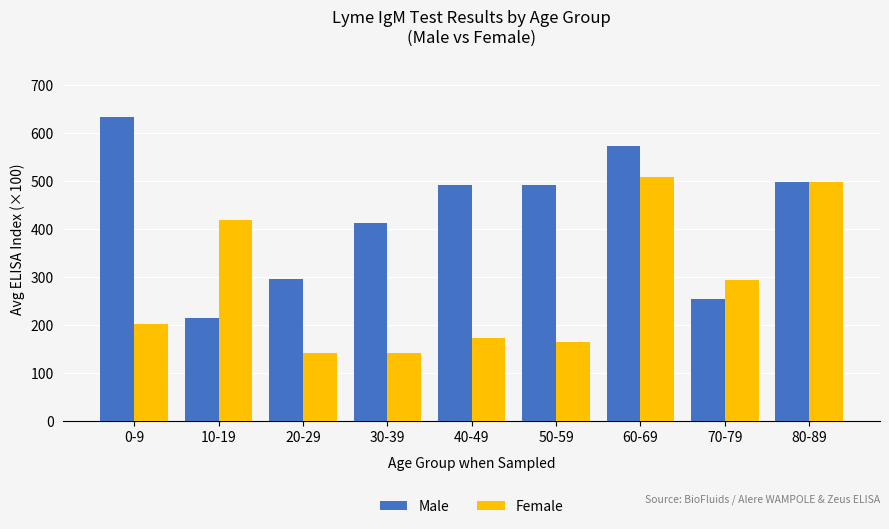

Between 0-9 and 30-39, which series saw the biggest shift?

Male